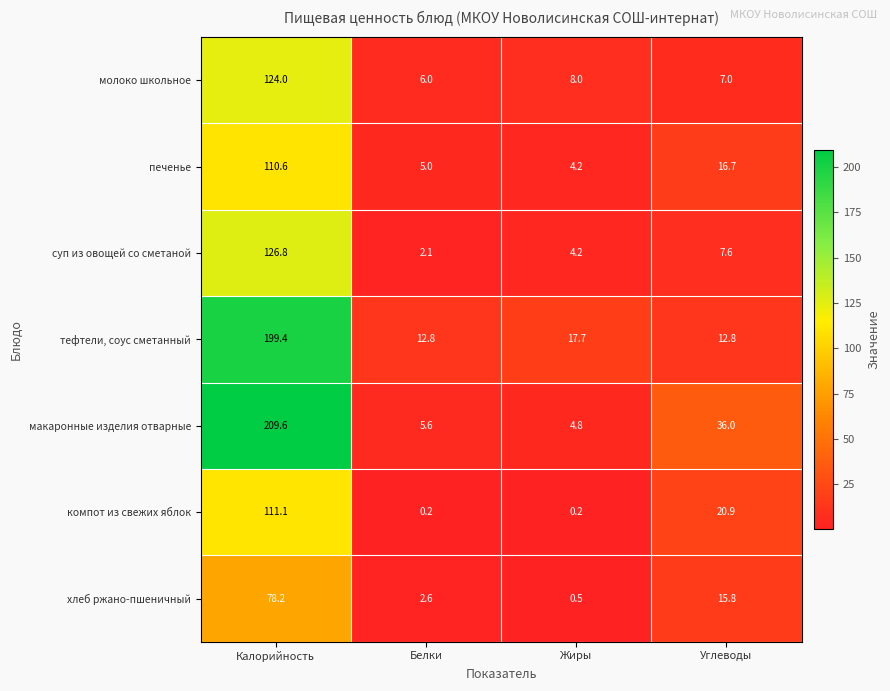

Where does the хлеб ржано-пшеничный series first go above 15?

Калорийность